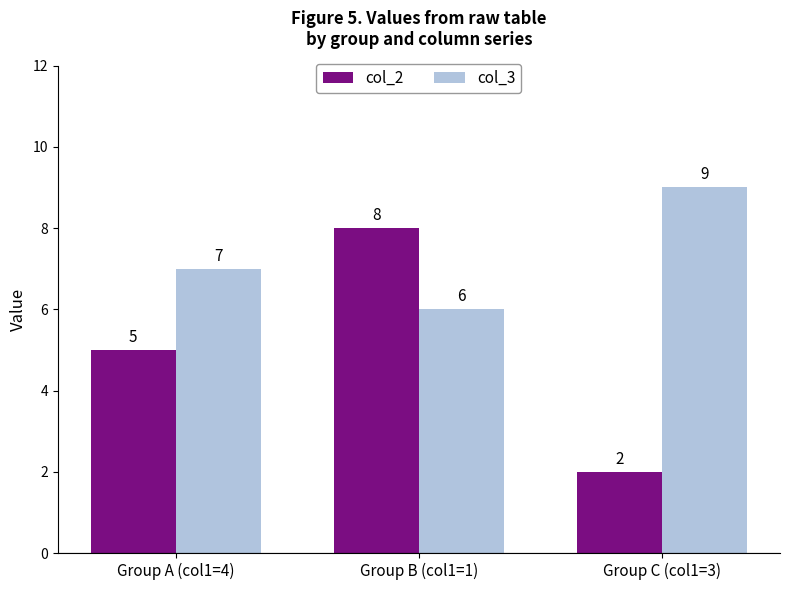

List the series in order of their peak value, lowest first.

col_2, col_3